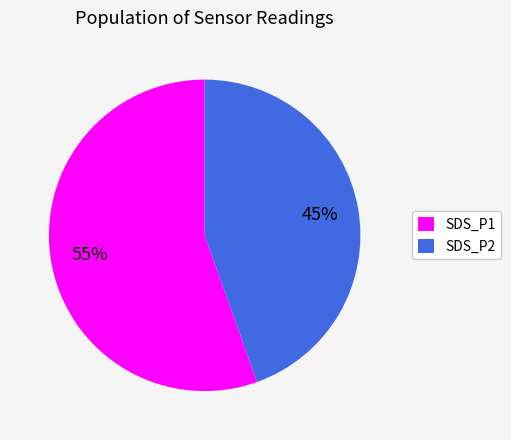

Between SDS_P2 and SDS_P1, which is larger?

SDS_P1